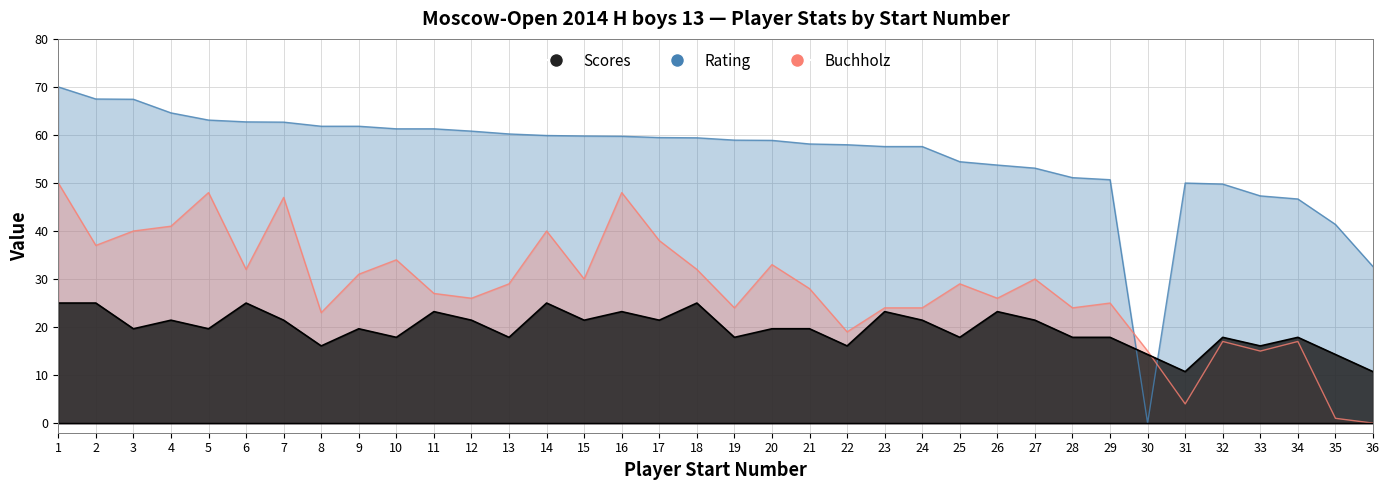

What is the sum of the Rating values at 24 and 35?

99.0